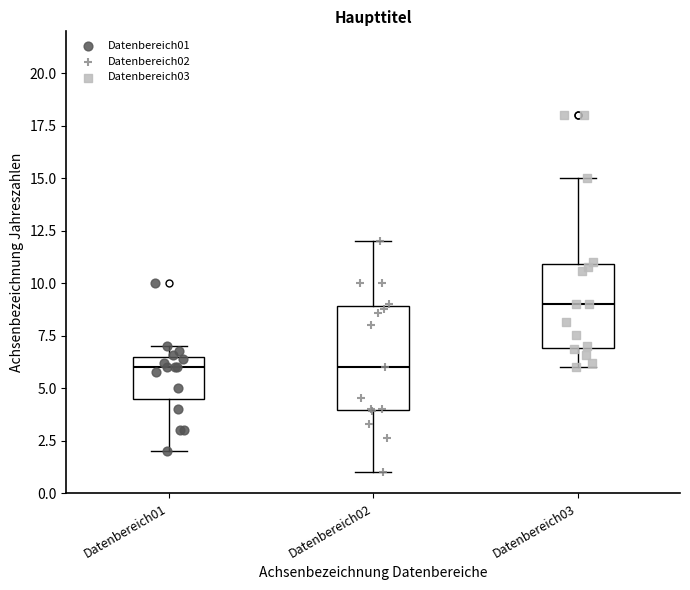

Which box is the tallest, from its lower edge to its upper edge?

Datenbereich02